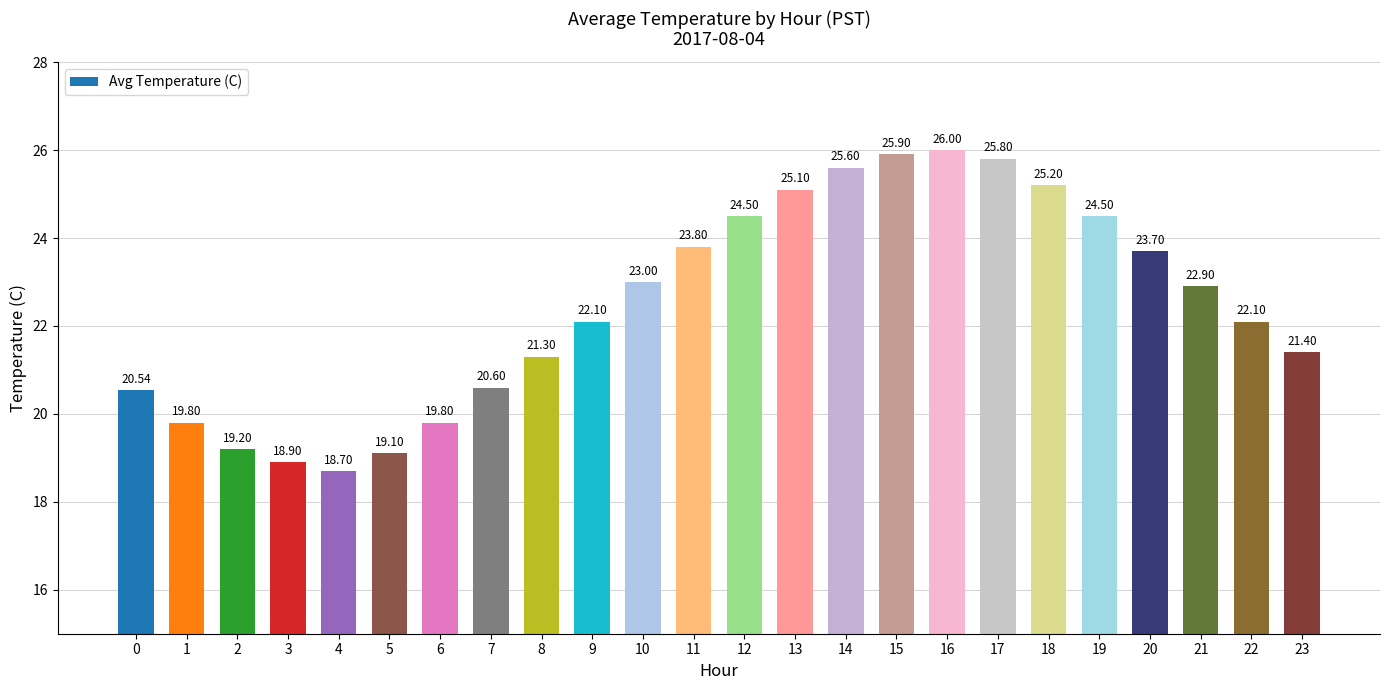

How many bars are there in total?

24